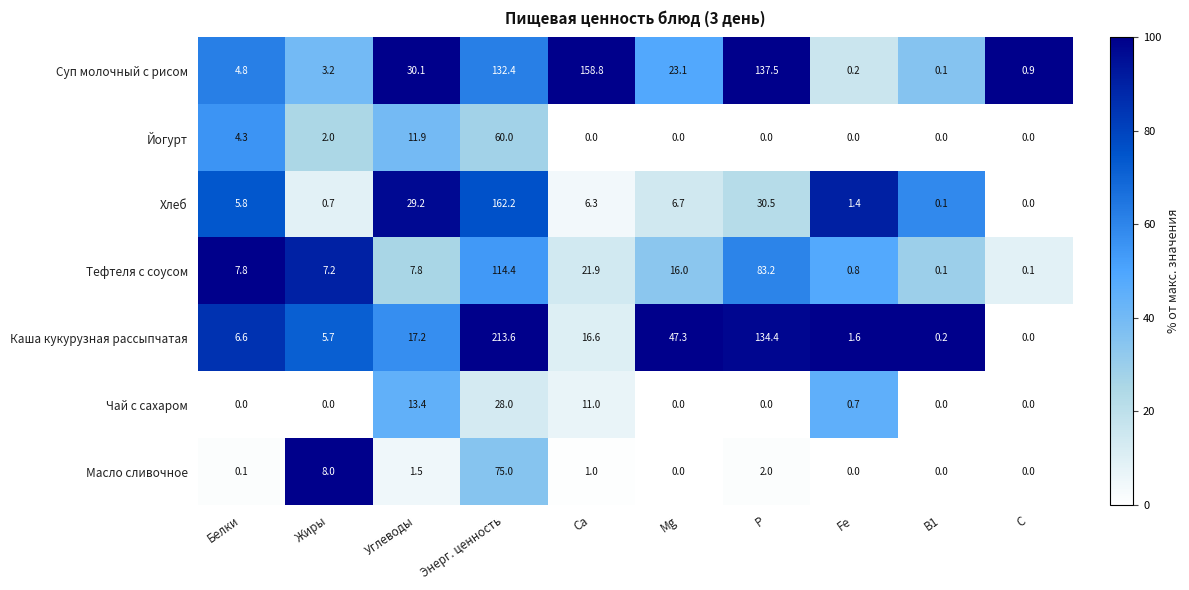

What is the greatest value displayed?

213.6